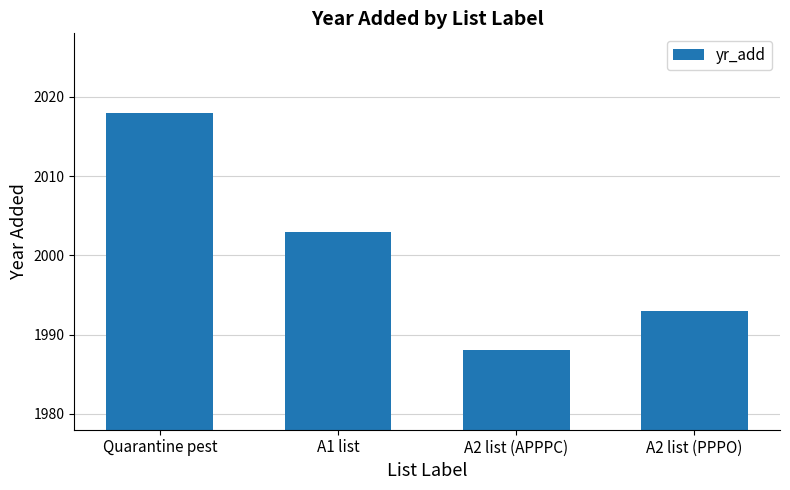

What is the difference between the values at A2 list (PPPO) and A2 list (APPPC)?

5